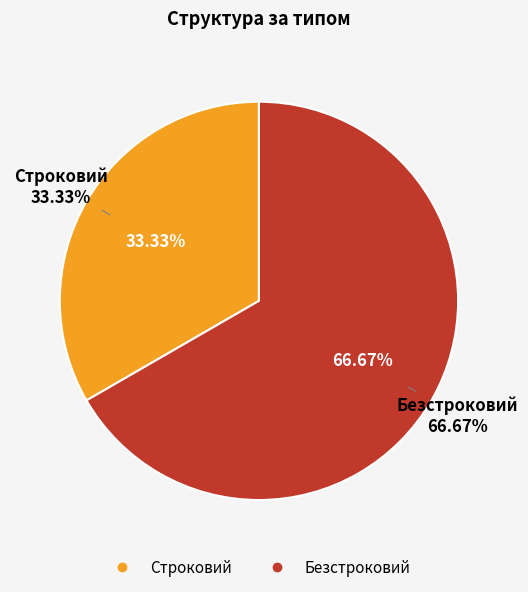

Rank the categories by value from lowest to highest.

Строковий, Безстроковий